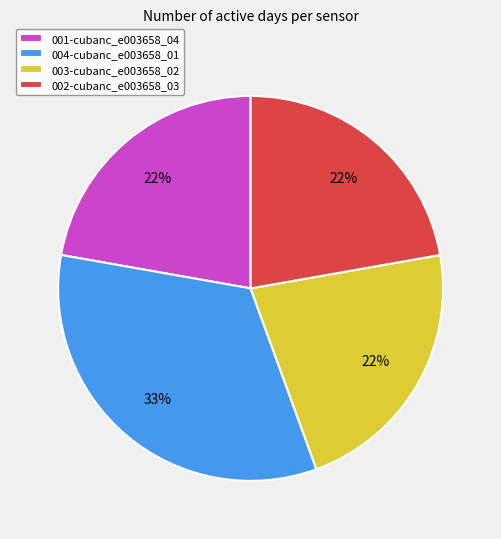

What is the largest slice in the pie chart?

004-cubanc_e003658_01